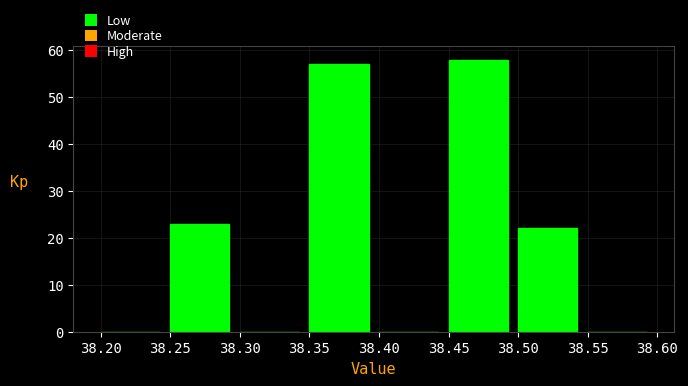

Reading left to right, transcribe this chart: for each bar, give the range it covers on the x-axis and its height. The values are not printed on the chart, so give them approximately, as read against the axis.

38.20 to 38.25: 0
38.25 to 38.30: 23
38.30 to 38.35: 0
38.35 to 38.40: 57
38.40 to 38.45: 0
38.45 to 38.50: 58
38.50 to 38.55: 22
38.55 to 38.60: 0